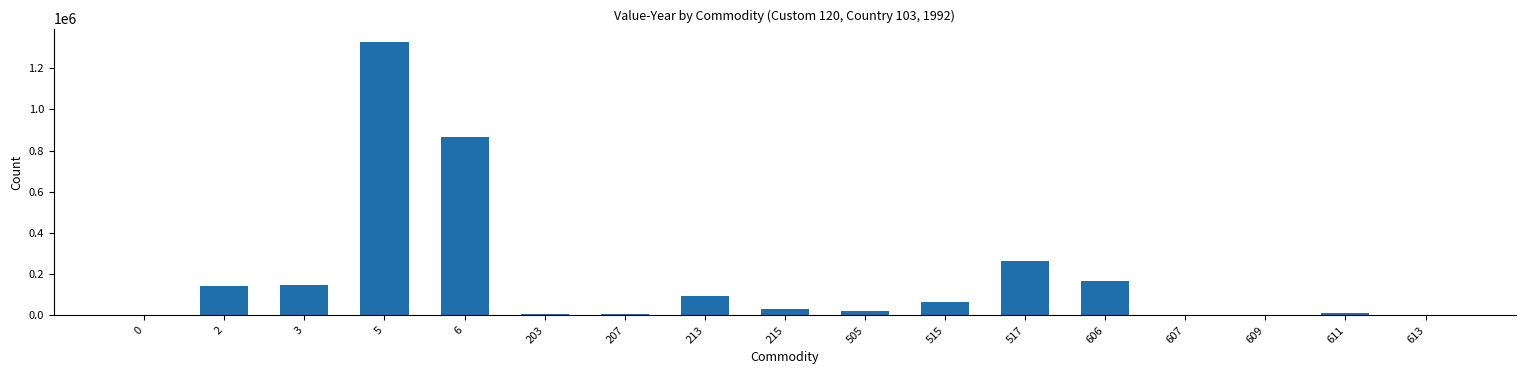

What is the sum of the values at 609 and 215?

36092